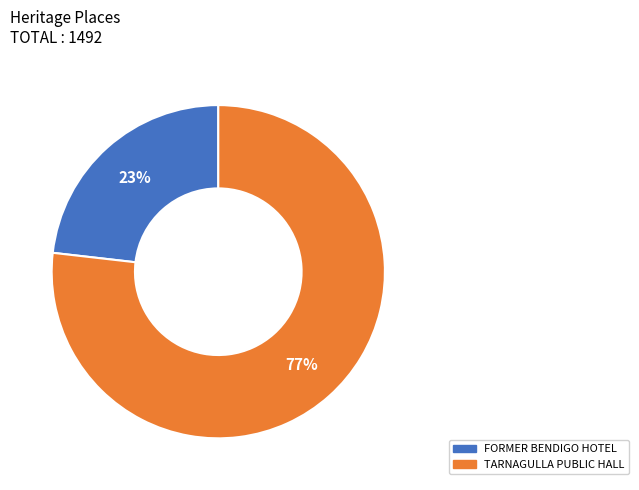

Between TARNAGULLA PUBLIC HALL and FORMER BENDIGO HOTEL, which is larger?

TARNAGULLA PUBLIC HALL